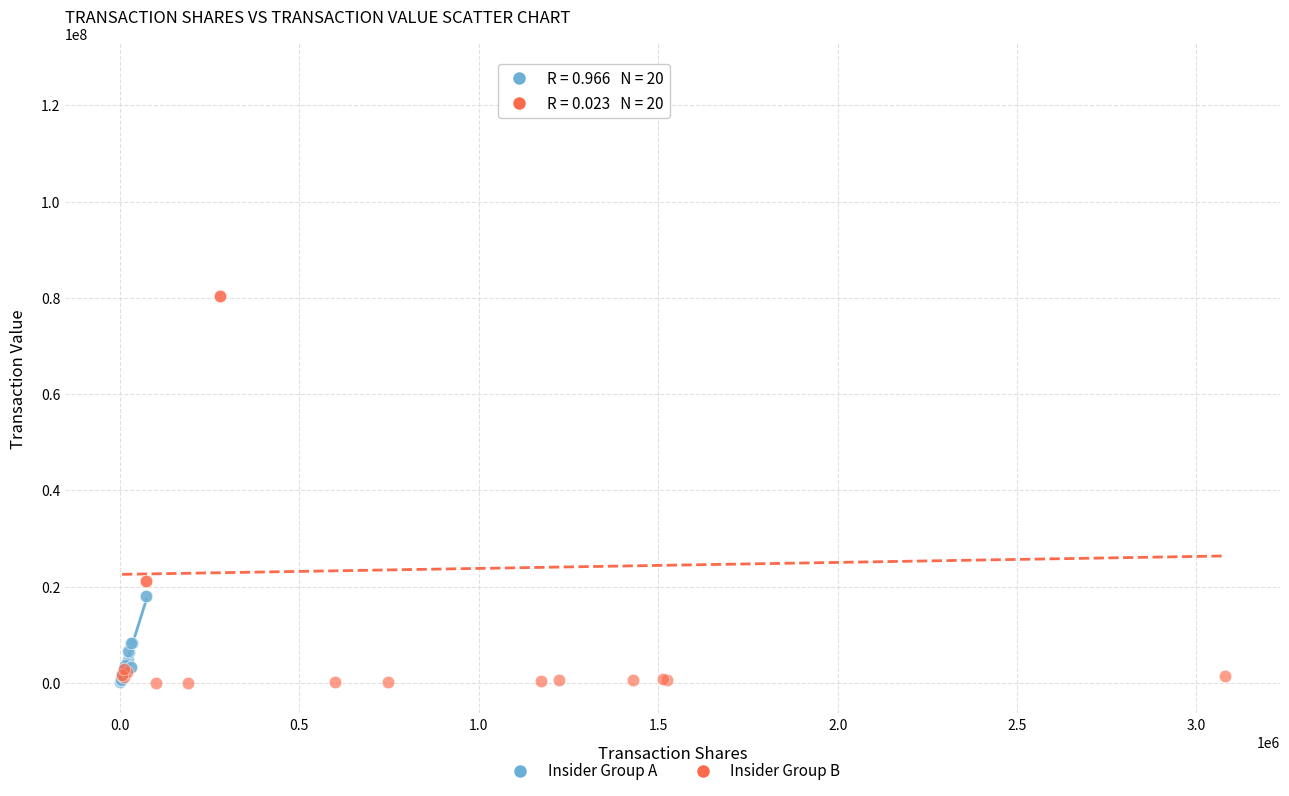

Which series has the widest spread of Y values?

Insider Group B